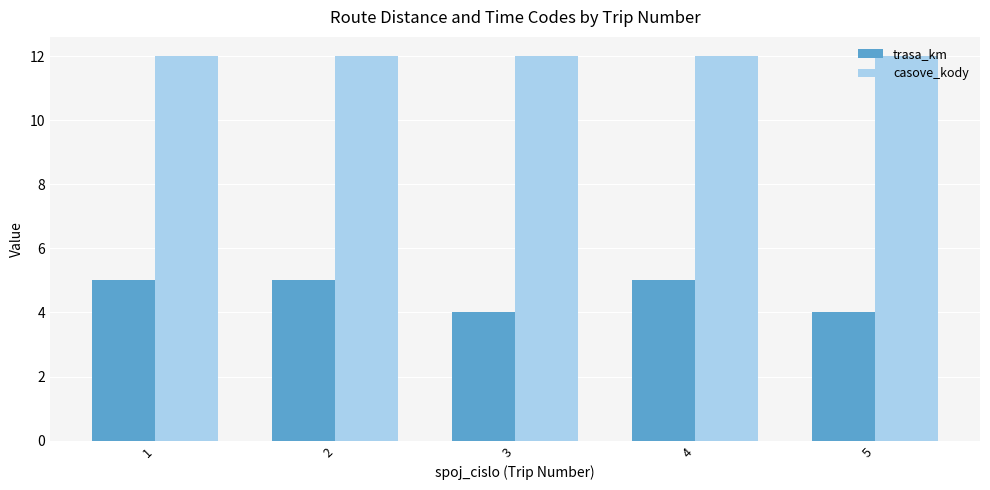

Which series has the widest spread of values?

trasa_km